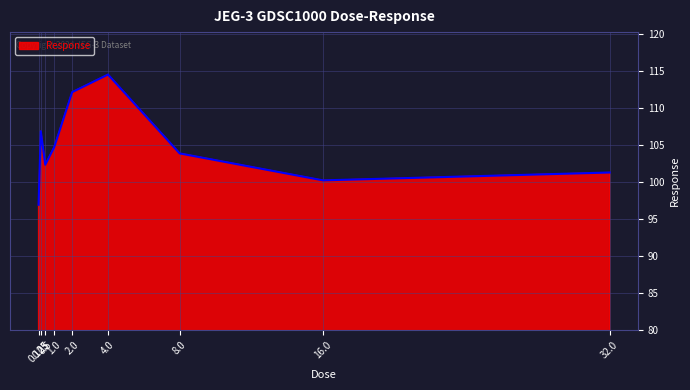

What is the sum of all values?

943.1